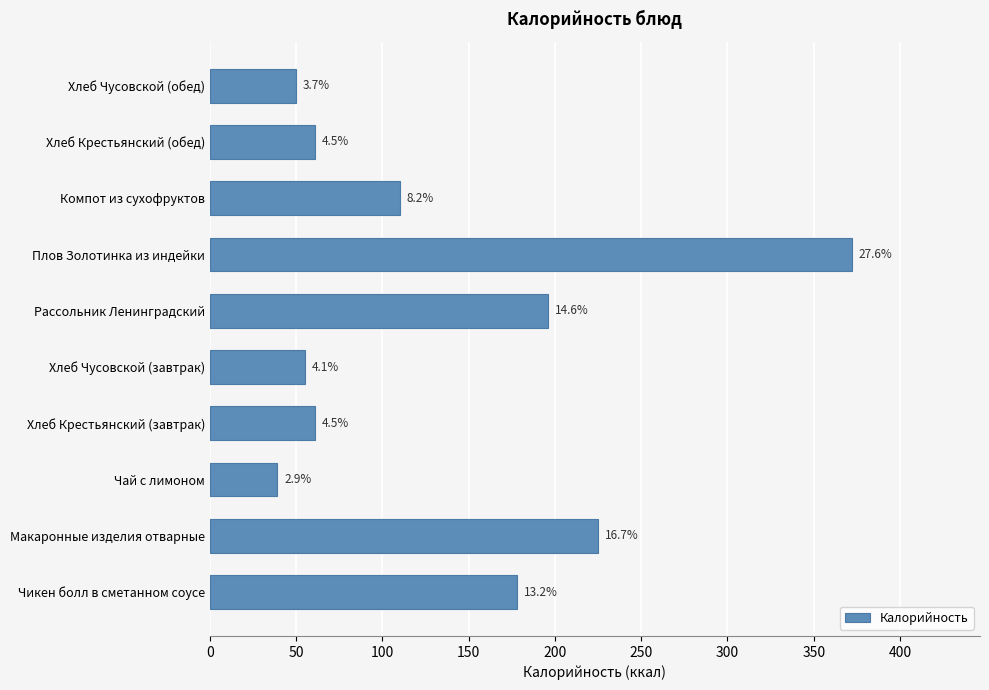

How many bars are there in total?

10